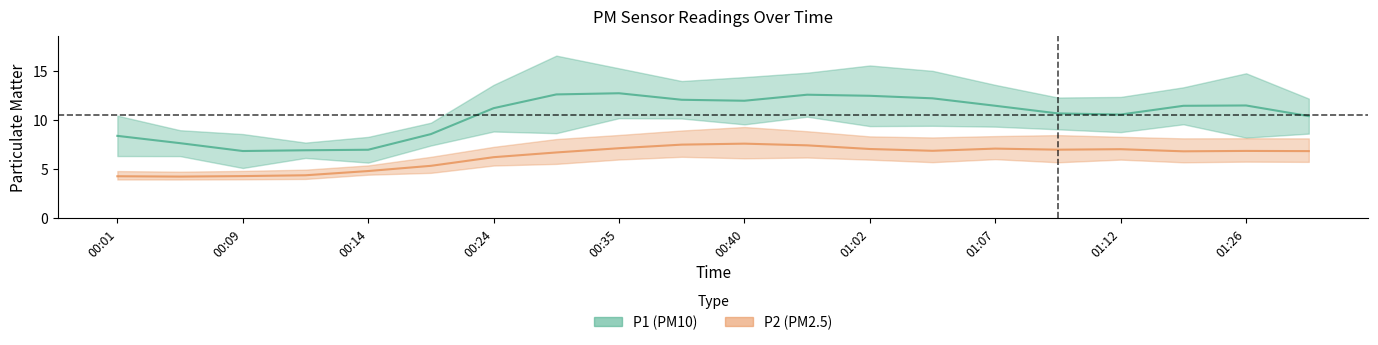

True or false: P1 and P2 intersect in this chart.

False